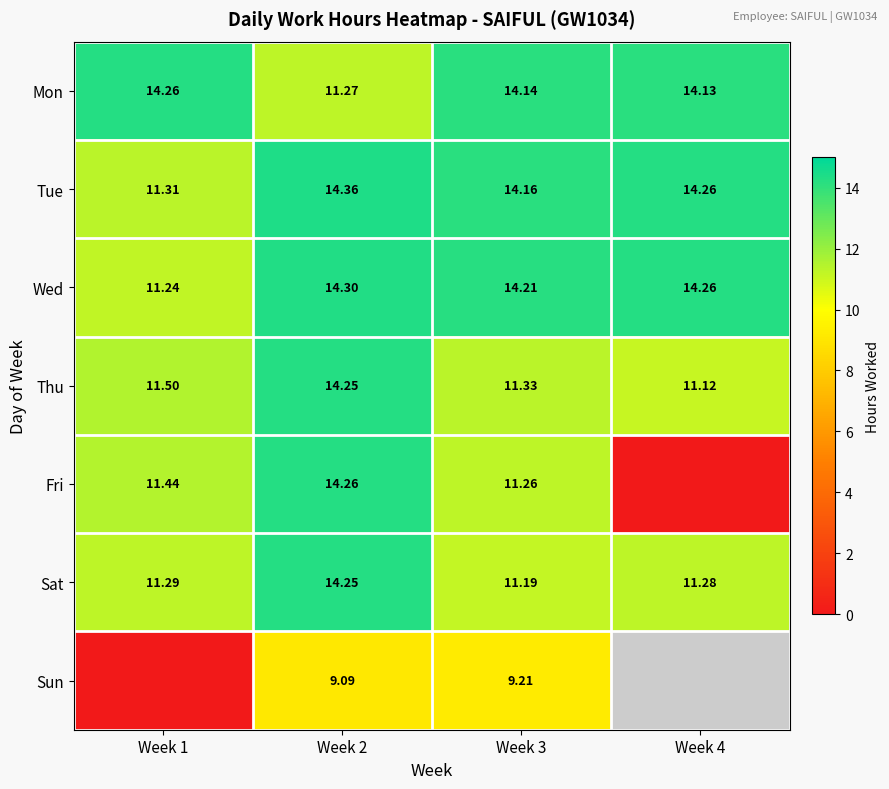

Rank the series at Week 3 from highest to lowest value.

Wed, Tue, Mon, Thu, Fri, Sat, Sun